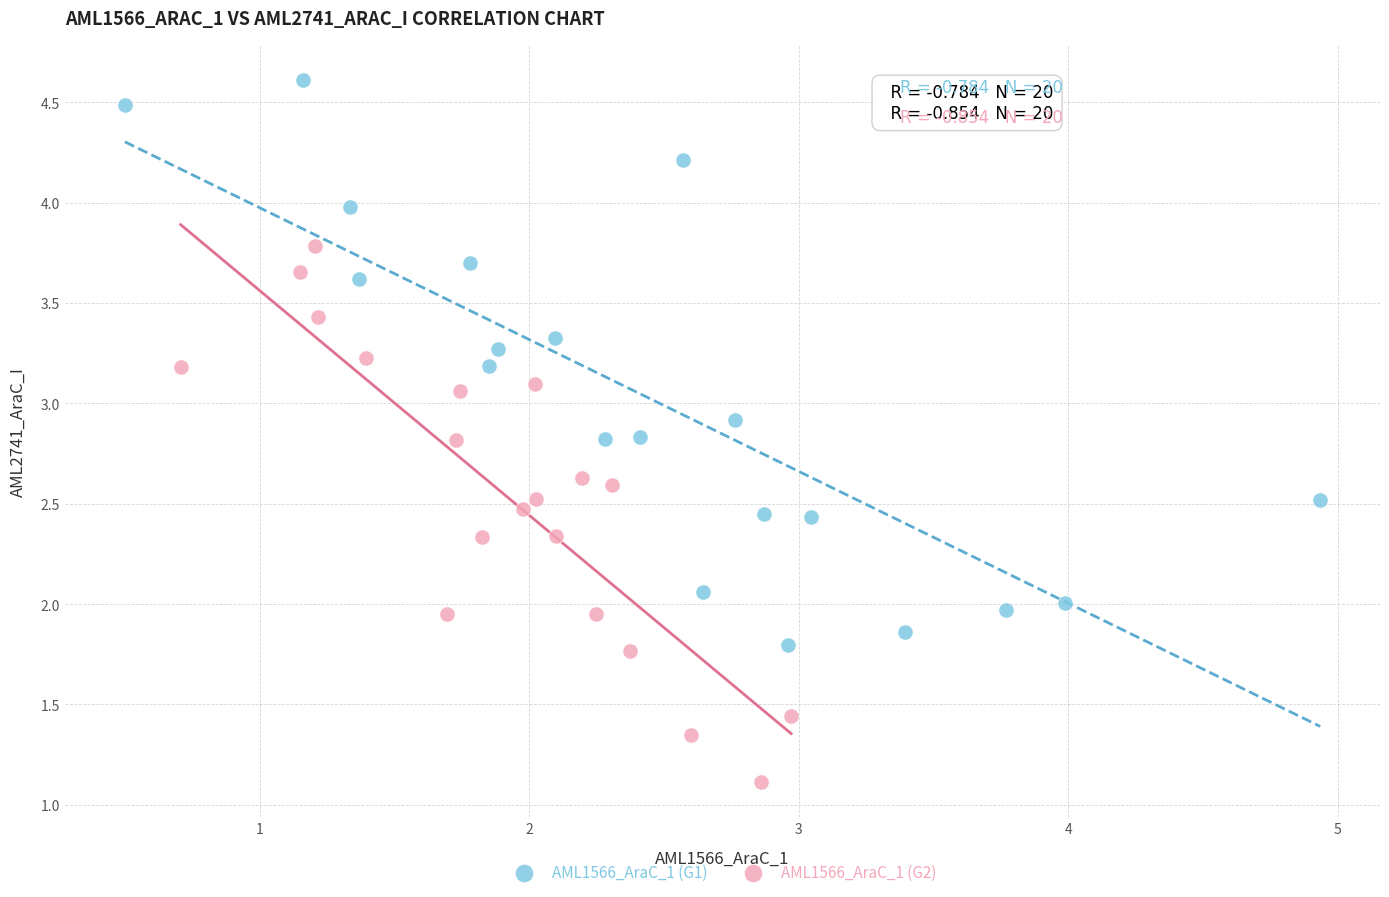

Which series has the widest spread of Y values?

AML1566_AraC_1 (G1)